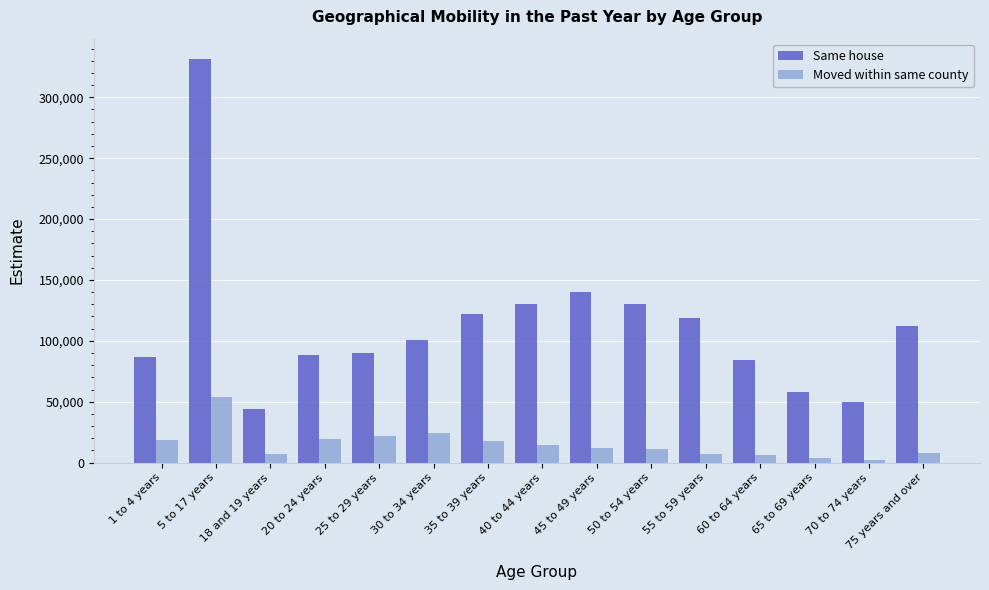

What is the label of the 1st bar from the left?

1 to 4 years